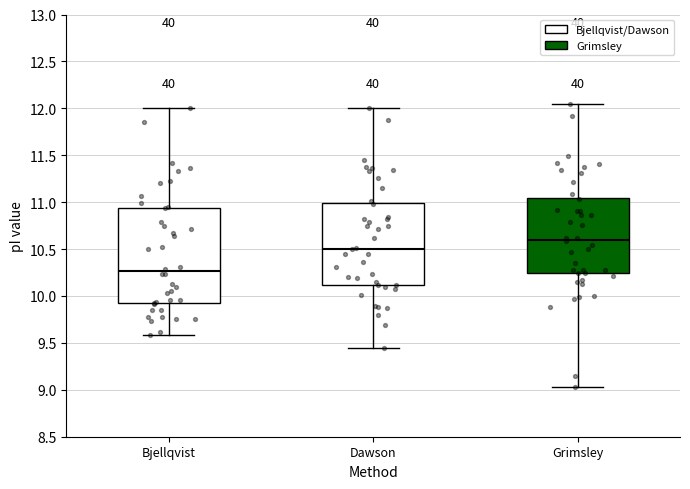

Reading left to right, read every box against the y-axis: the position of its median line, the range the box covers, and the ends of its whiskers. The values are not printed on the chart, so give them approximately, as read against the axis.

Bjellqvist: median 10.25, box 9.90 to 10.95, whiskers 9.60 to 12.00
Dawson: median 10.50, box 10.10 to 11.00, whiskers 9.45 to 12.00
Grimsley: median 10.60, box 10.25 to 11.05, whiskers 9.05 to 12.05